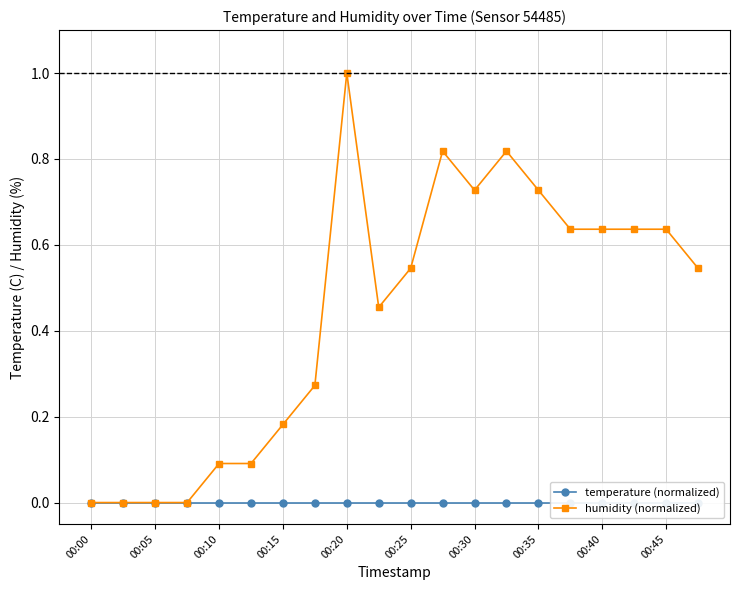

True or false: temperature (normalized) and humidity (normalized) cross at least once.

False